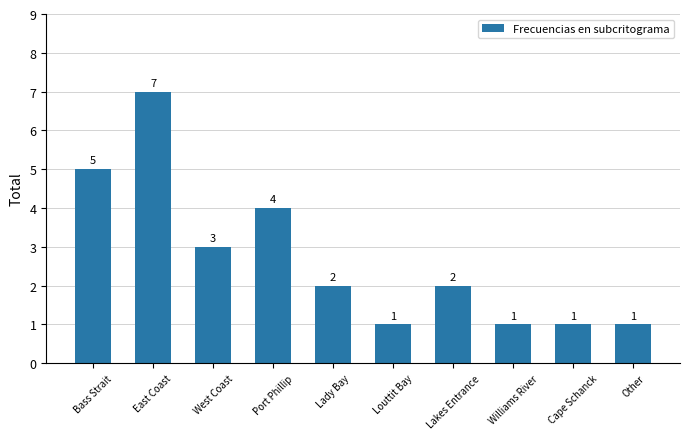

What is the value of the 2nd bar from the left?

7